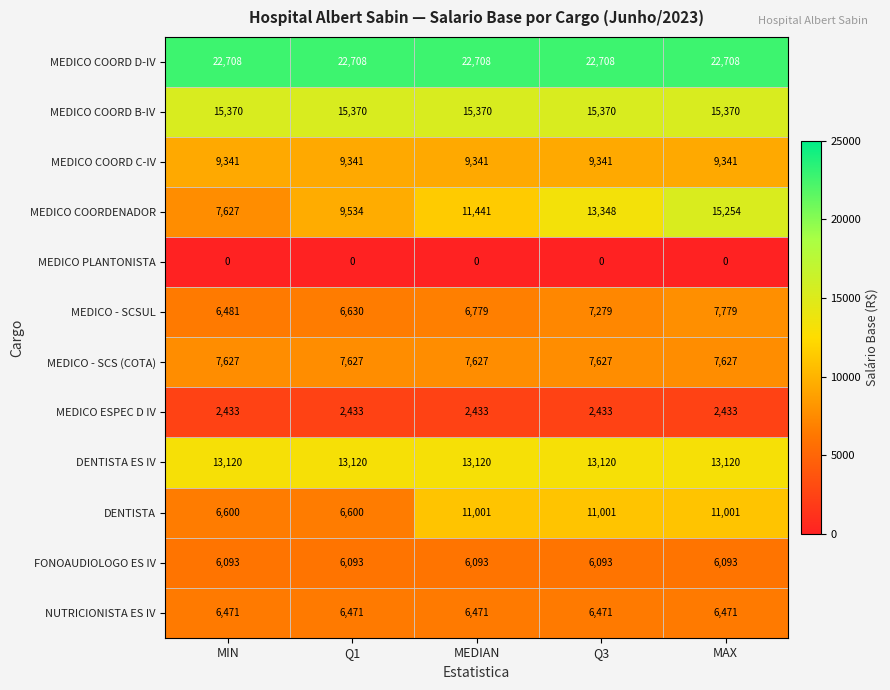

What is the average value of the MEDICO COORD D-IV series?

22708